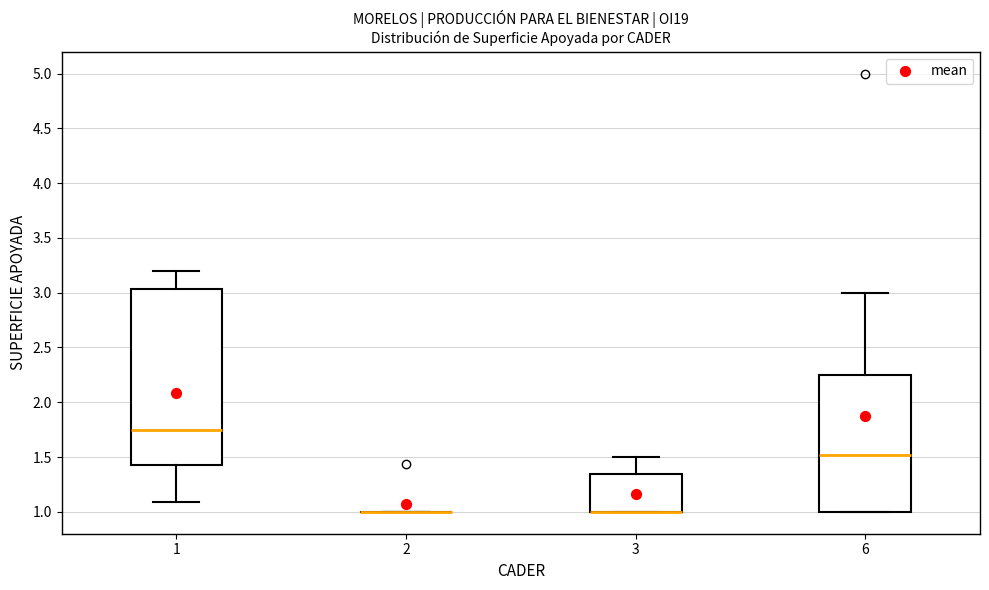

Reading left to right, transcribe this box plot: for each box, give where its median line is, the range the box spans, and where its two whiskers end, as read against the y-axis. The values are not printed on the chart, so give them approximately, as read against the axis.

1: median 1.75, box 1.45 to 3.05, whiskers 1.10 to 3.20
2: box collapsed to a line at 1.00, whiskers 1.00 to 1.00
3: median 1.00 (drawn on the box's lower edge), box 1.00 to 1.35, whiskers 1.00 to 1.50
6: median 1.50, box 1.00 to 2.25, whiskers 1.00 to 3.00